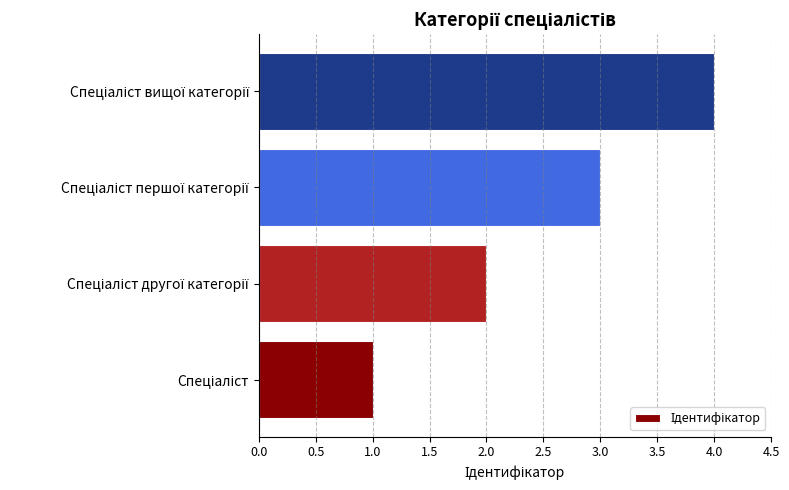

What is the greatest value displayed?

4